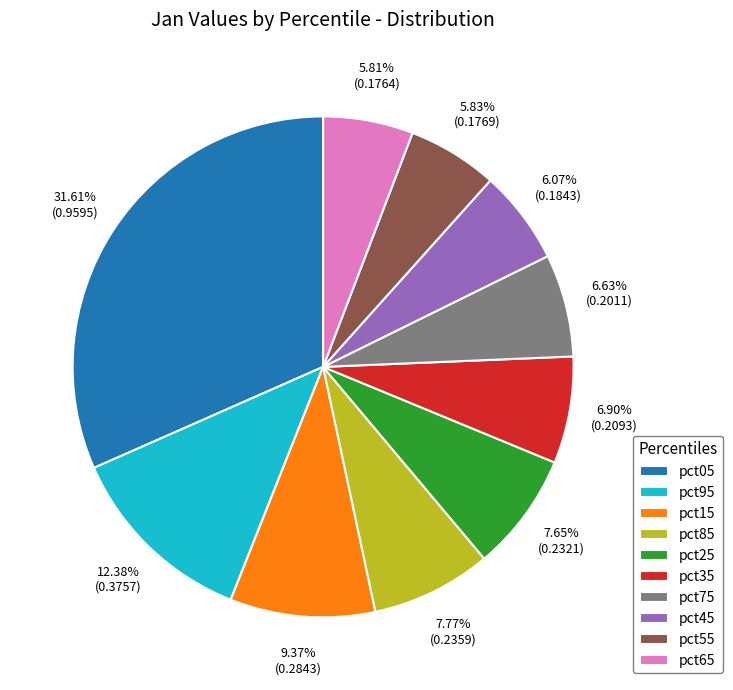

To the nearest percent, what portion does pct55 represent?

6%